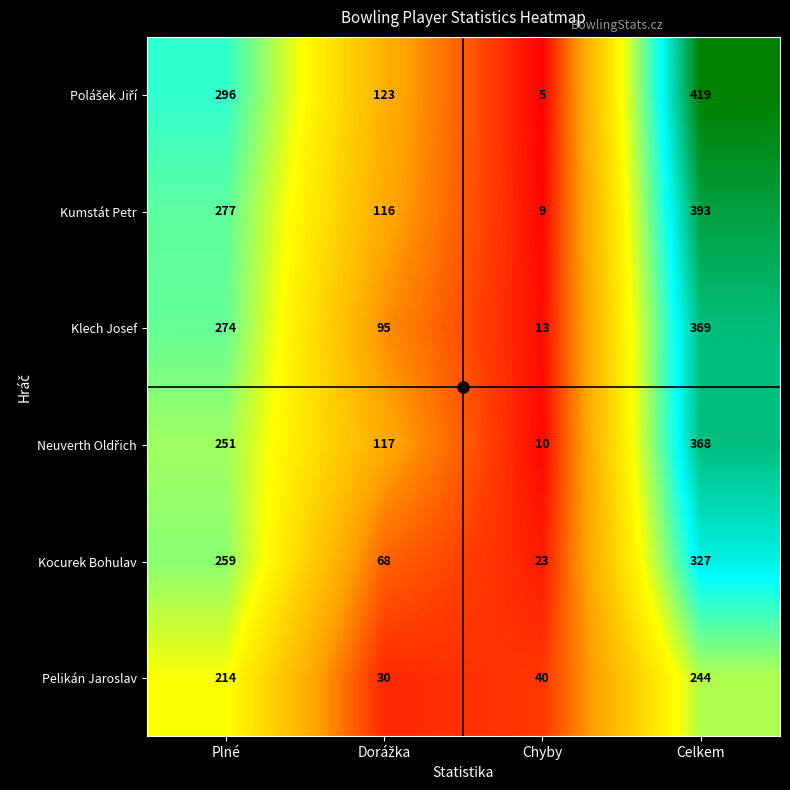

Is it true that Pelikán Jaroslav equals 40 at Chyby?

True